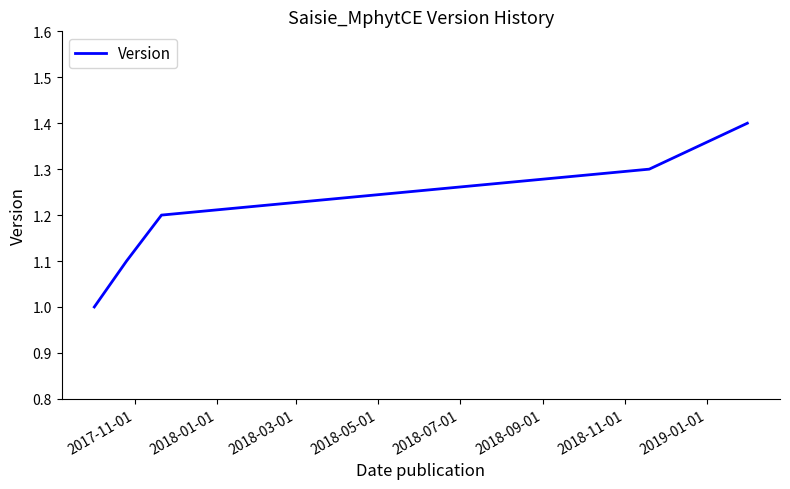

True or false: the data has more than 2 interior local peaks.

False